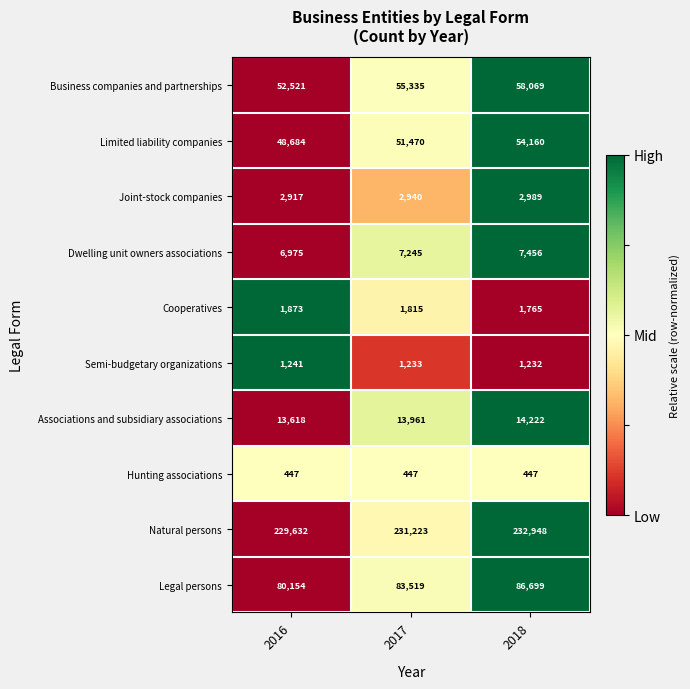

What is the total value across all series at 2018?

459987